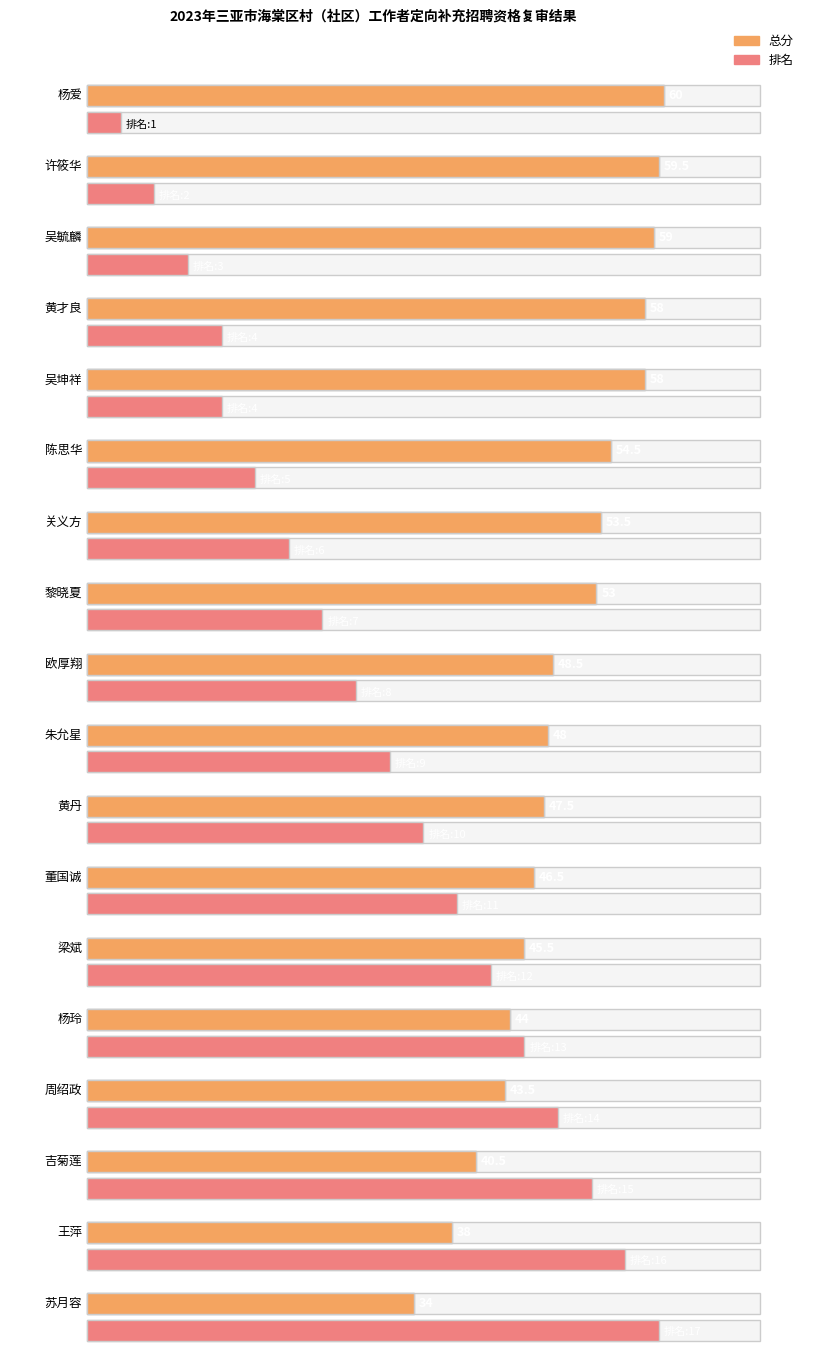

Approximately how many times larger is the value at 吉菊莲 compared to 朱允星?

0.8